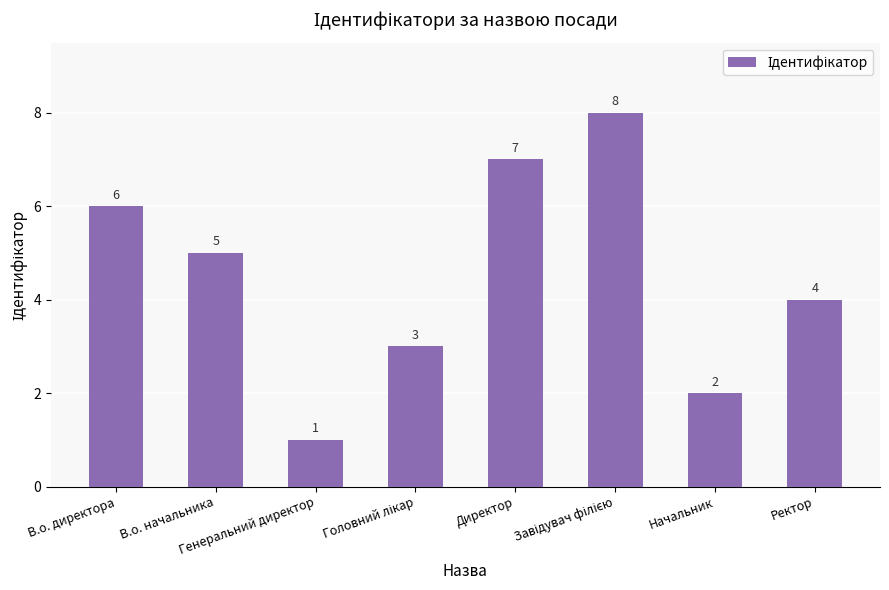

What is the change in value from В.о. начальника to Ректор?

-1